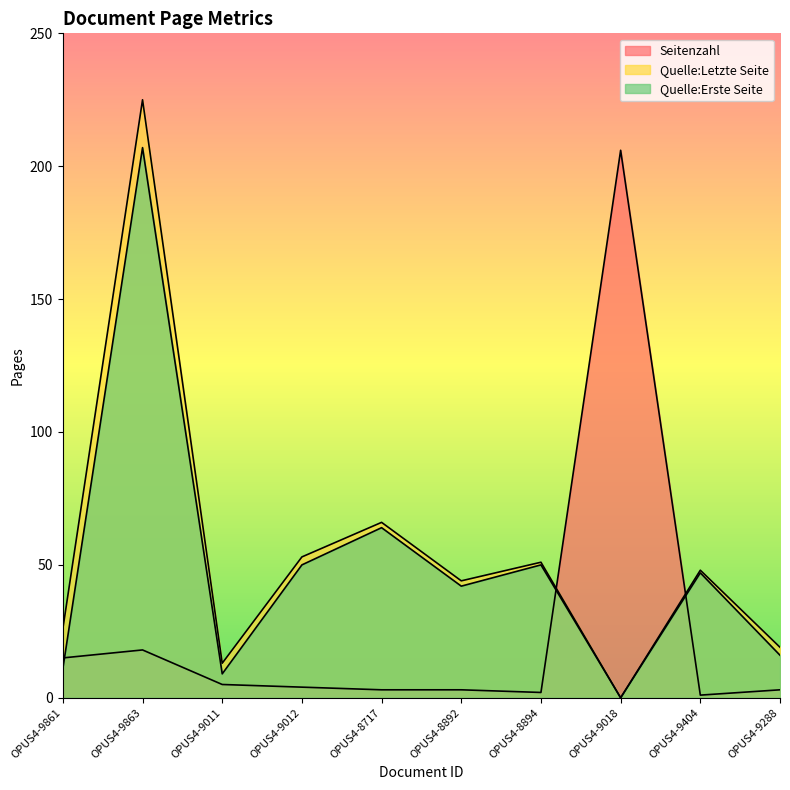

Which series ends up on top after the final intersection of Quelle:Erste Seite and Seitenzahl?

Quelle:Erste Seite